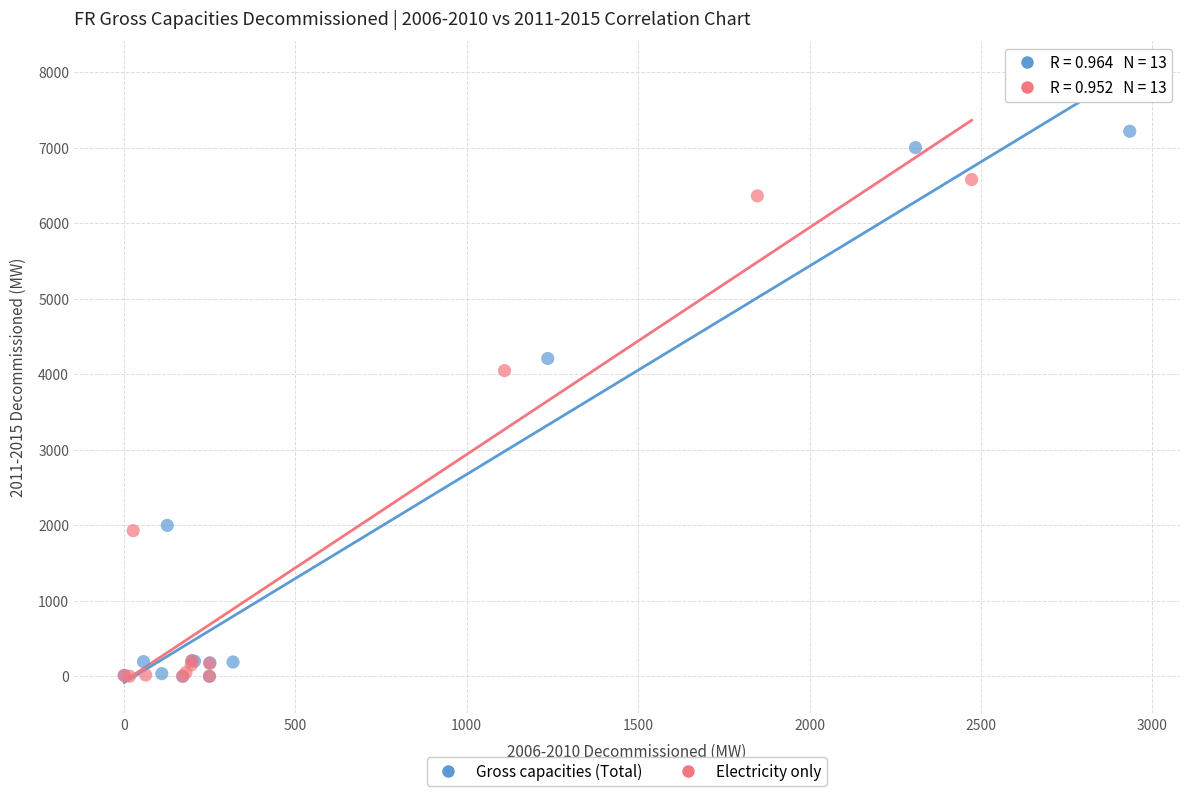

Which series reaches the maximum Y coordinate?

Gross capacities (Total)